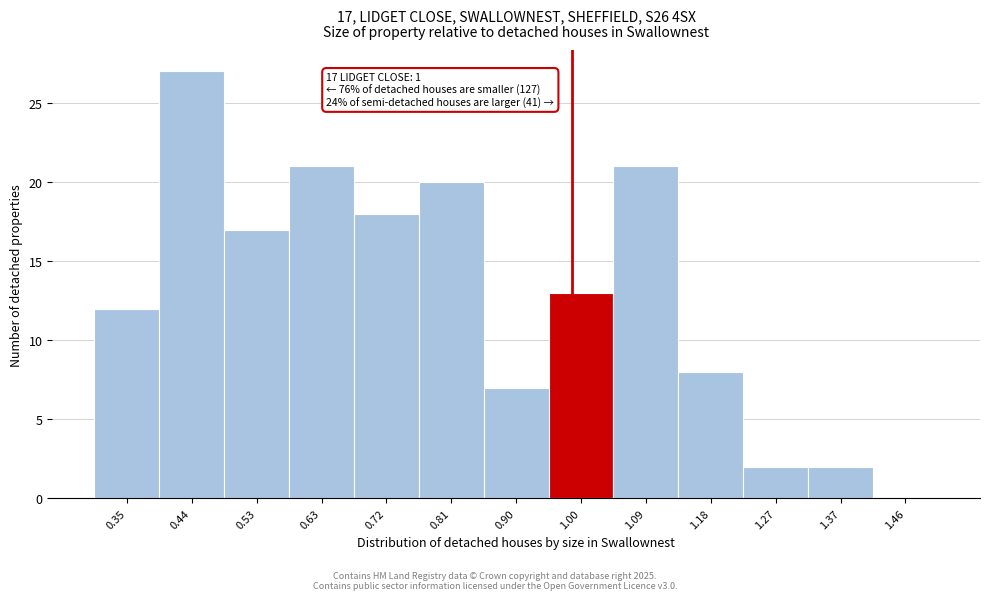

Reading left to right, transcribe all the data shown in this chart.

0.35=12	0.44=27	0.53=17	0.63=21	0.72=18	0.81=20	0.90=7	1.00=13	1.09=21	1.18=8	1.27=2	1.37=2	1.46=0